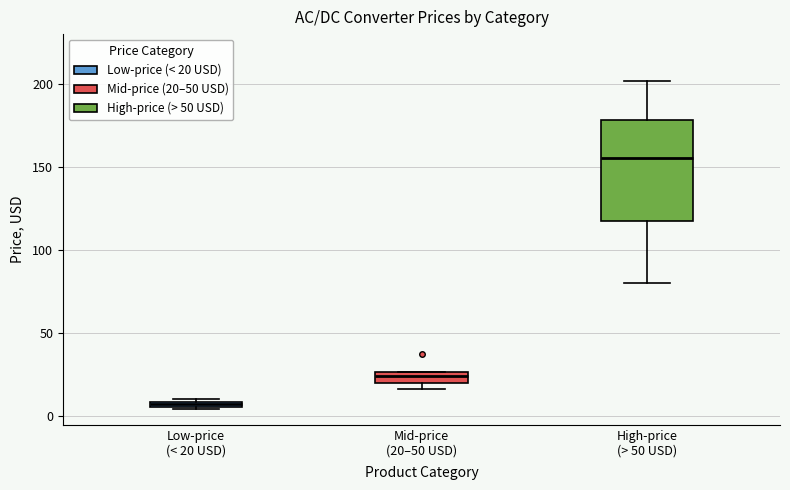

Where is the lower edge of the box for Low-price (< 20 USD) on the y-axis? The values are not printed on the chart, so give them approximately, as read against the axis.

5